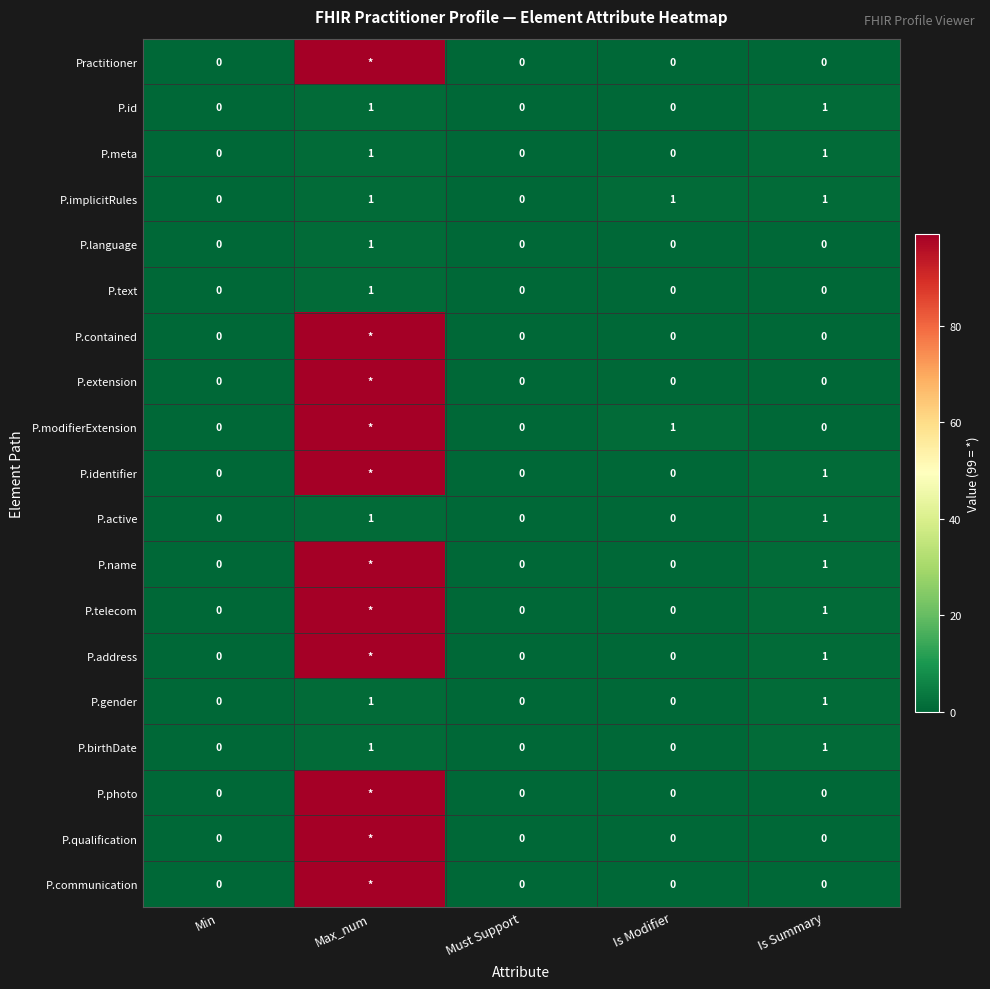

What is the total value across all series at Max_num?

1097